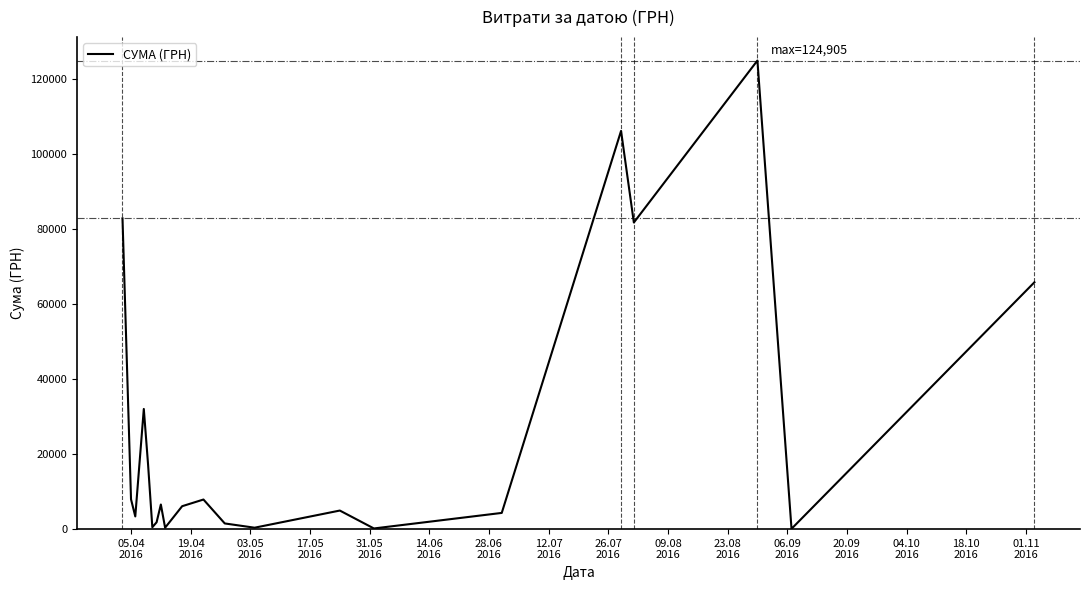

What is the difference between the maximum and minimum values?

124820.3